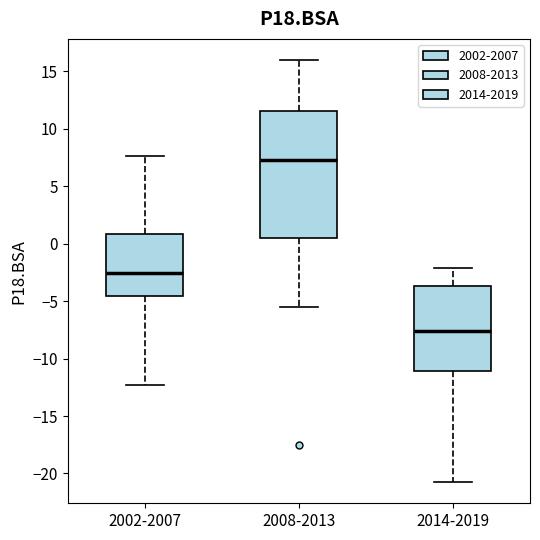

Reading left to right, read every box against the y-axis: the position of its median line, the range the box covers, and the ends of its whiskers. The values are not printed on the chart, so give them approximately, as read against the axis.

2002-2007: median -2.5, box -4.5 to 1.0, whiskers -12.5 to 7.5
2008-2013: median 7.5, box 0.5 to 11.5, whiskers -5.5 to 16.0
2014-2019: median -7.5, box -11.0 to -3.5, whiskers -21.0 to -2.0